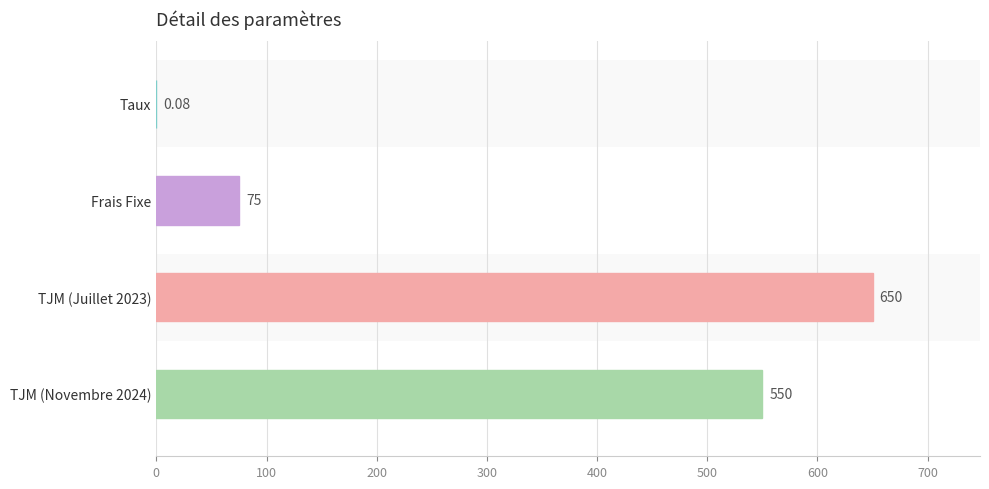

What is the minimum value shown in the chart?

0.1